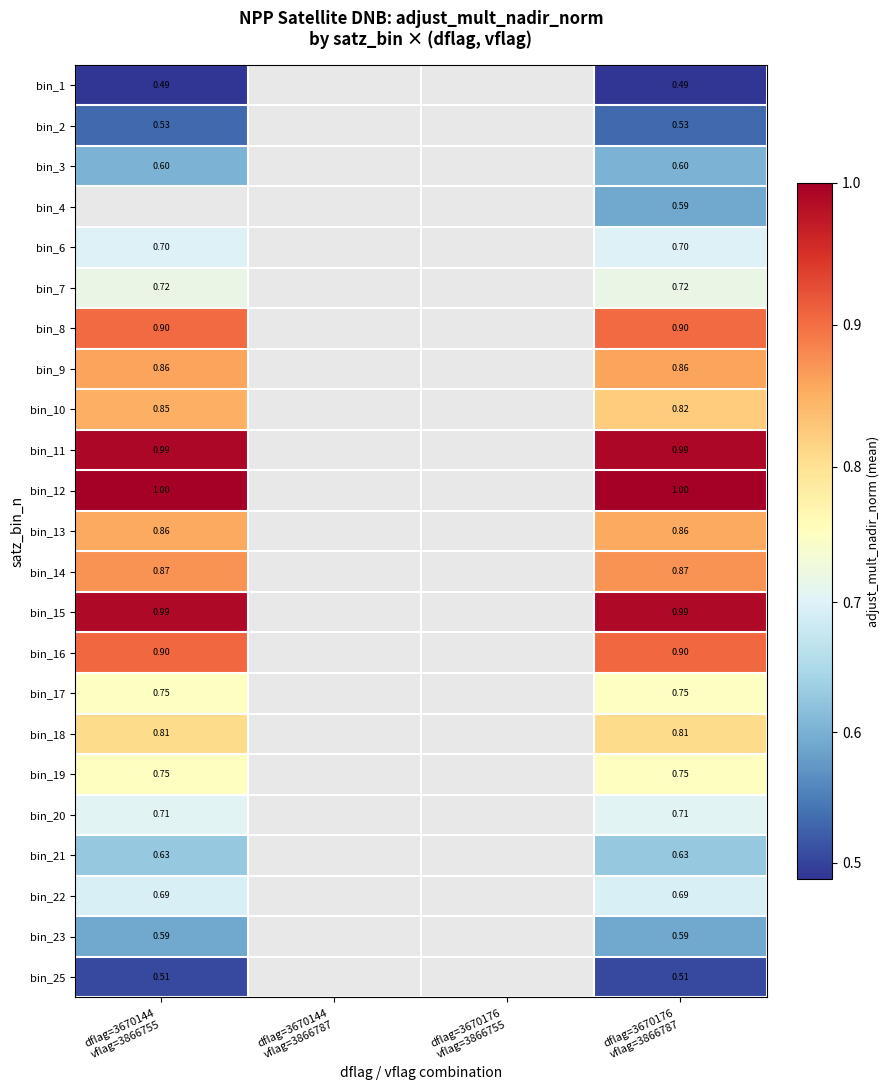

Is the value of bin_7 at dflag=3670176 vflag=3866787 greater than the value of bin_14 at dflag=3670176 vflag=3866787?

No